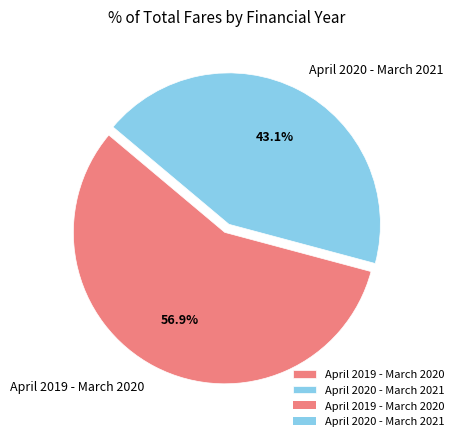

To the nearest percent, what percentage of the pie is April 2019 - March 2020?

57%